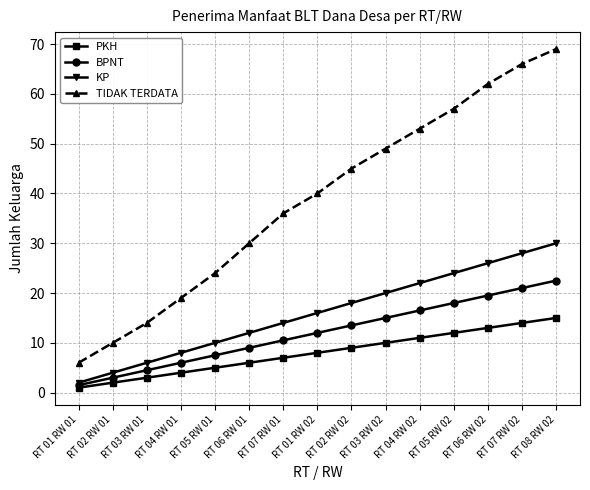

What is the label of the 5th point from the right?

RT 04 RW 02